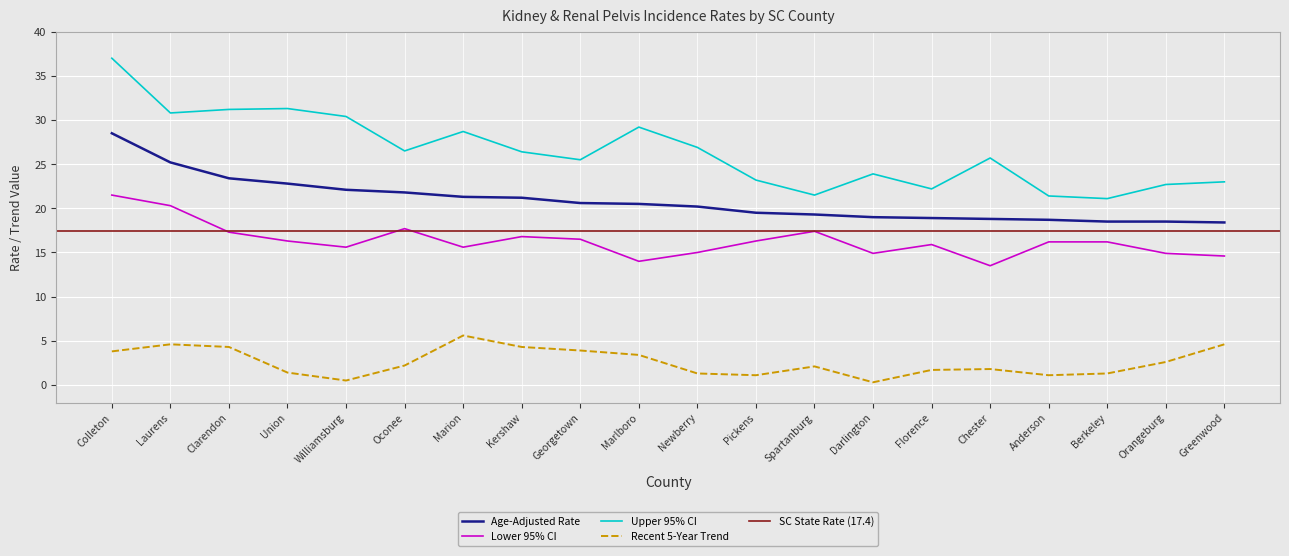

True or false: Upper 95% CI and Age-Adjusted Rate cross at least once.

False